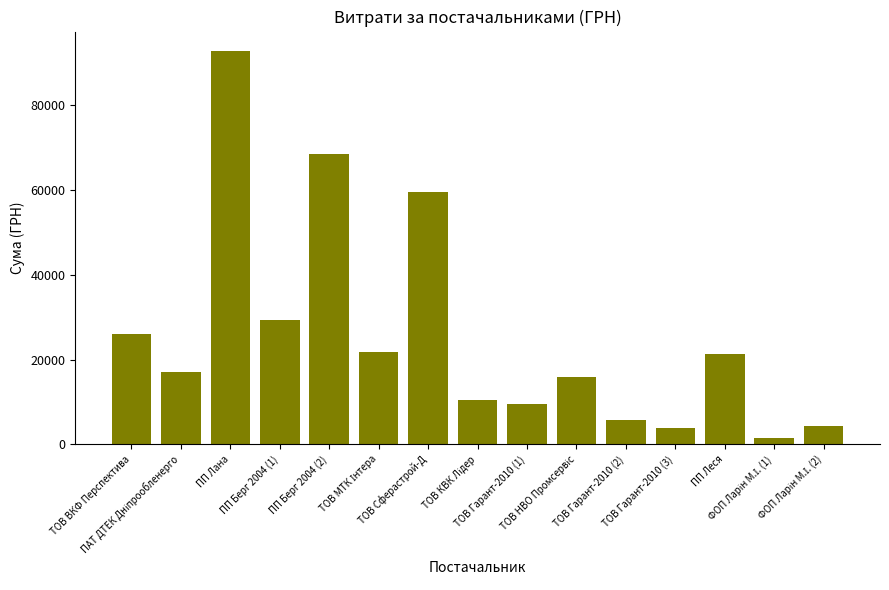

What is the value of the 2nd bar from the left?

17159.2